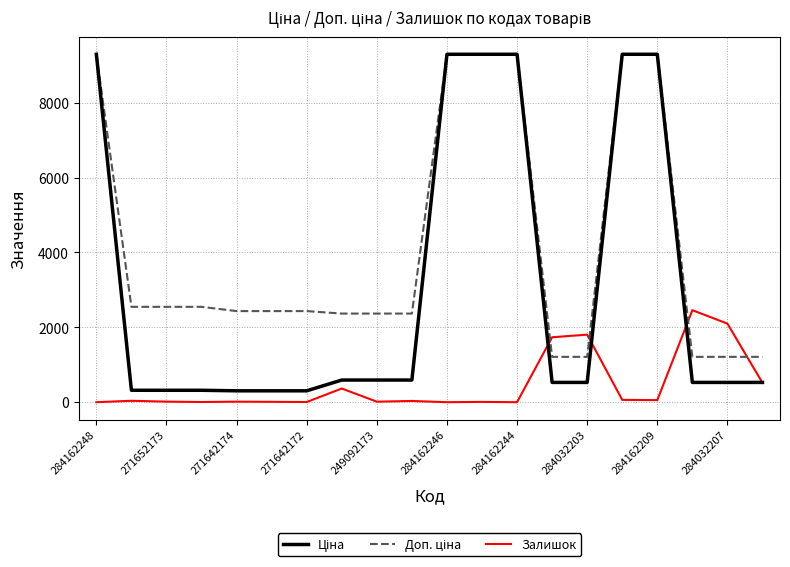

What is the value of the Ціна point at the 11th from the left?

9290.5